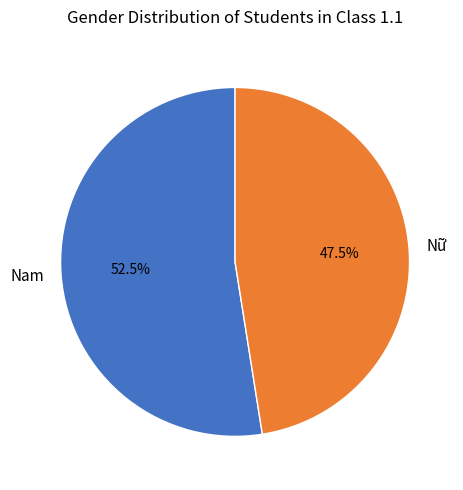

What is the majority slice?

Nam